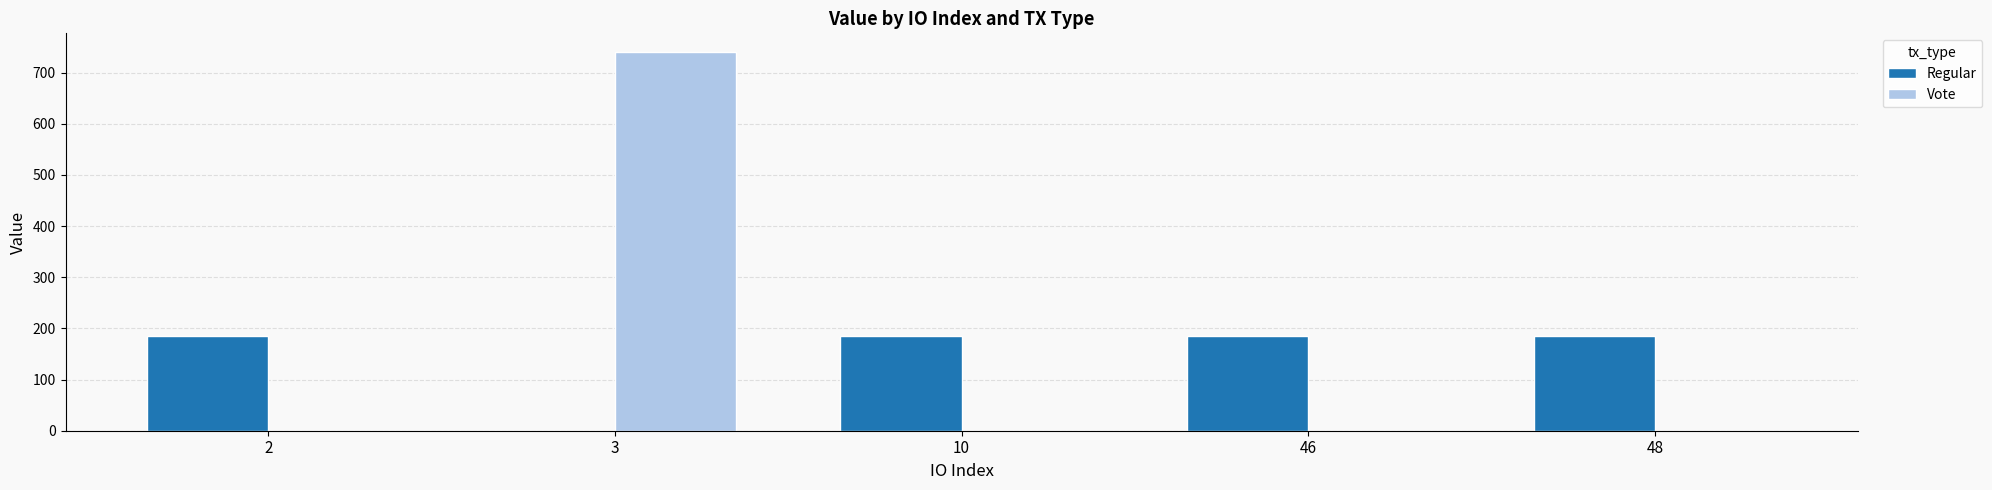

Reading left to right, extract all data points from this chart.

Regular: 2=184.9	3=0.0	10=184.9	46=184.9	48=184.9
Vote: 2=0.0	3=739.6	10=0.0	46=0.0	48=0.0